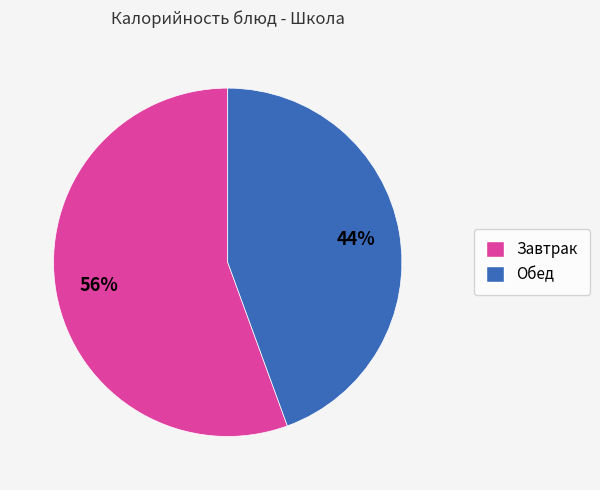

Does any single category account for the majority?

Yes